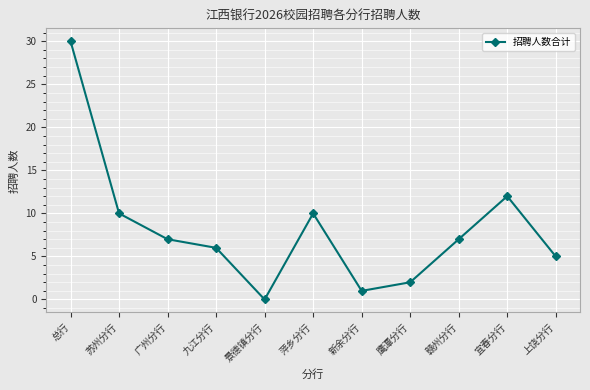

Reading right to left, extract all data points from this chart.

5	12	7	2	1	10	0	6	7	10	30